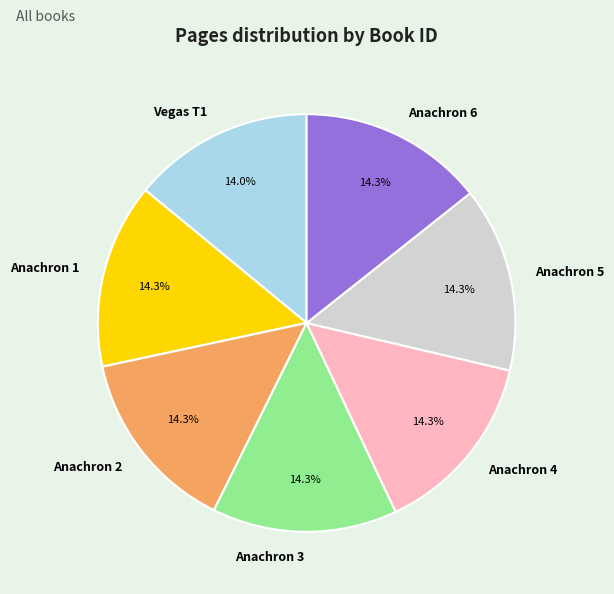

Is there any slice that represents more than half of the pie?

No